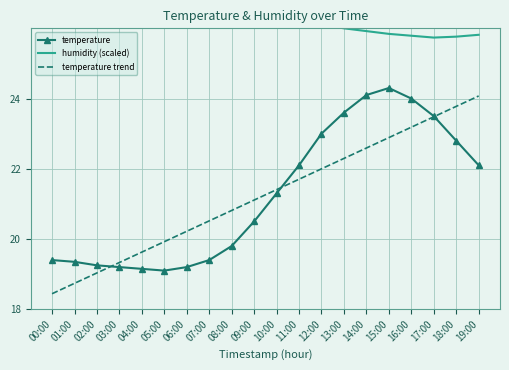

What is the difference between the second highest and second lowest values in the temperature series?

5.0